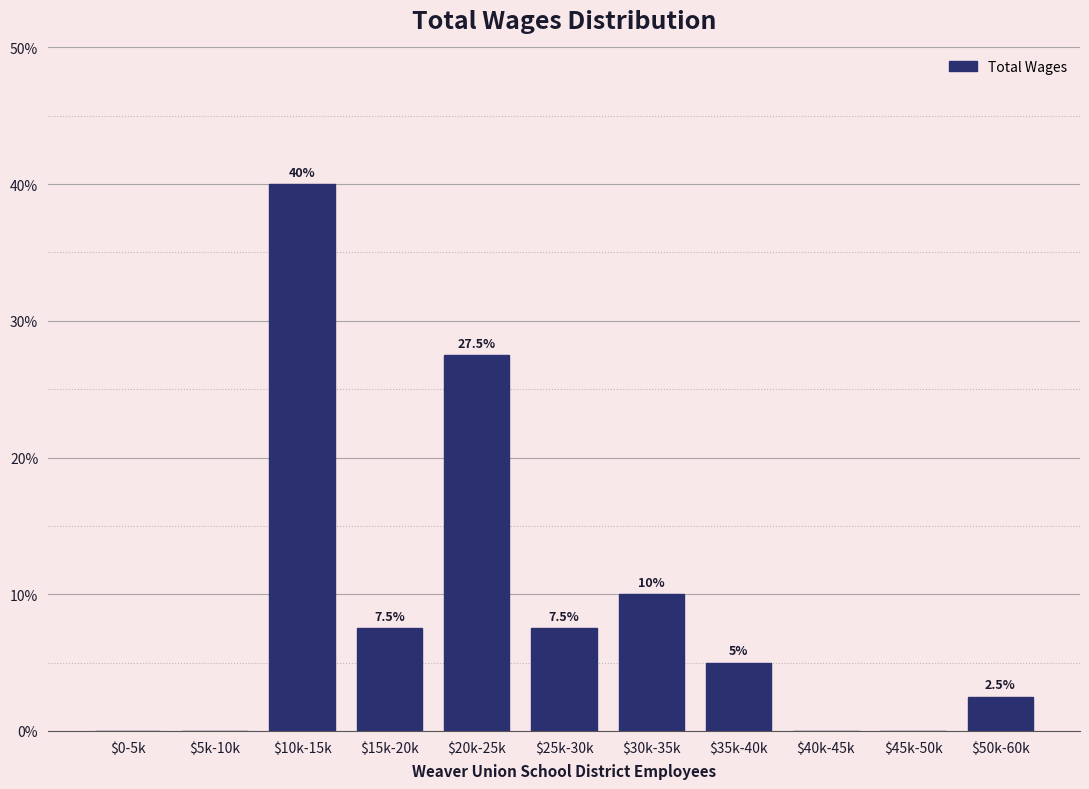

What is the approximate value at $20k-25k?

27.5